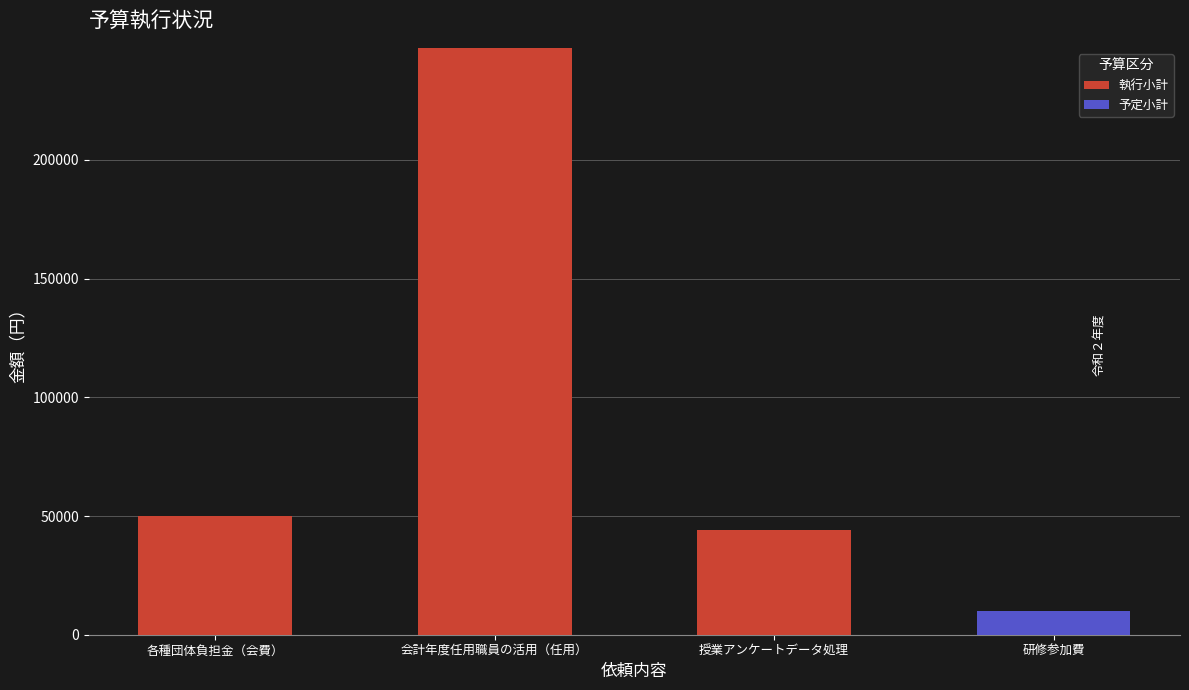

Is it true that 執行小計 equals 0 at 研修参加費?

True